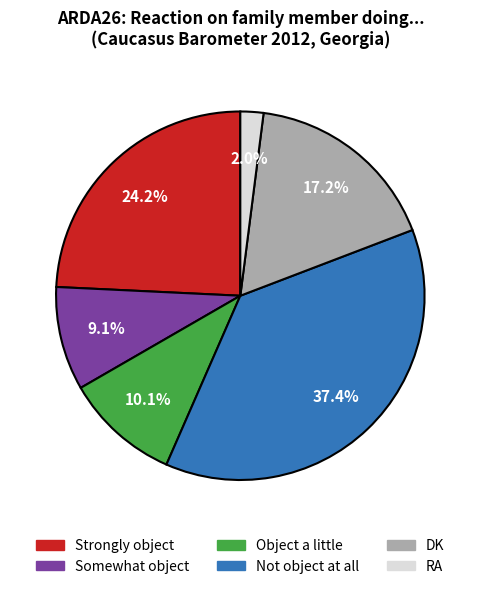

Which slice is the largest?

Not object at all